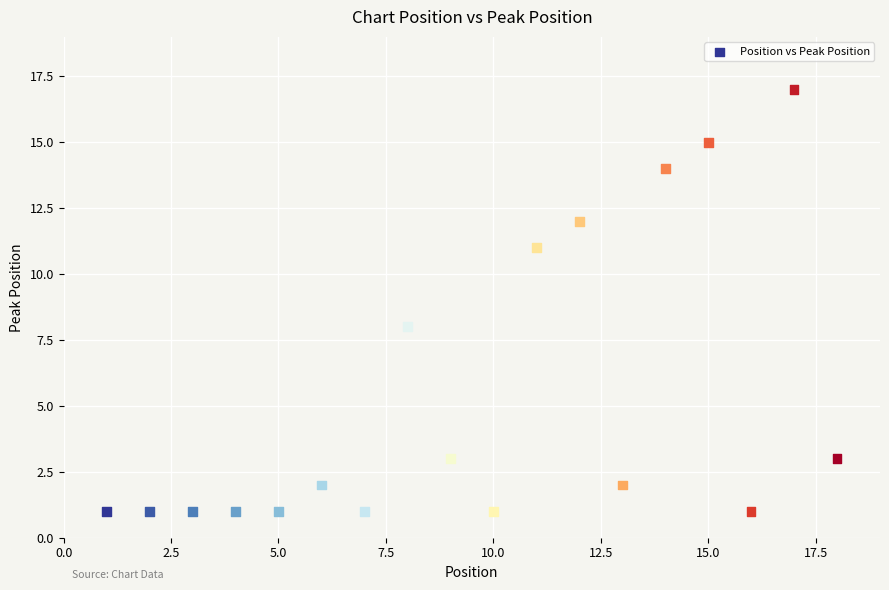

What Y value in the scatter plot is closest to 9?

8